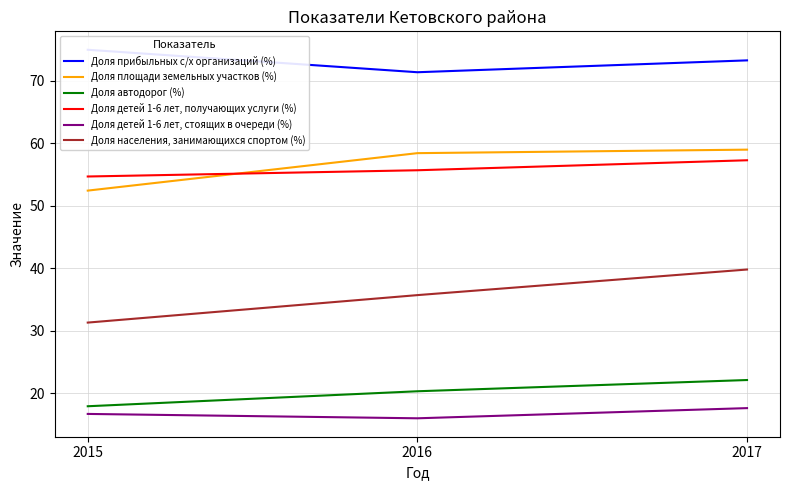

Rank the categories by Доля прибыльных с/х организаций (%) value from highest to lowest.

2015, 2017, 2016